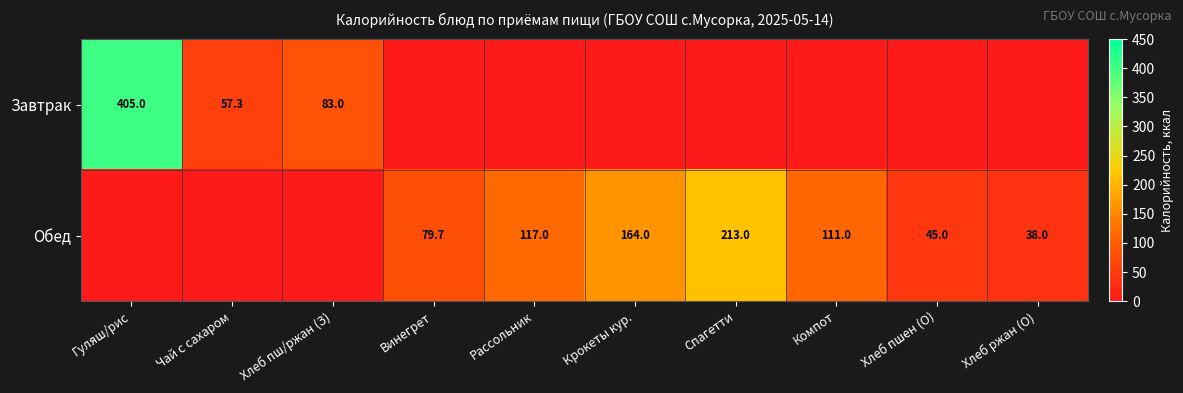

The Обед series shows 164.0 at Крокеты кур.. True or false?

True